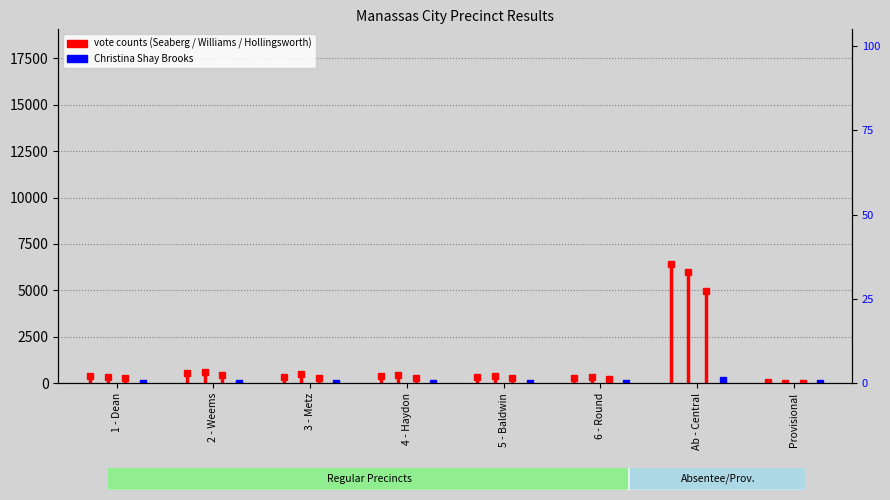

Which has a higher value, 2 - Weems or 1 - Dean?

2 - Weems